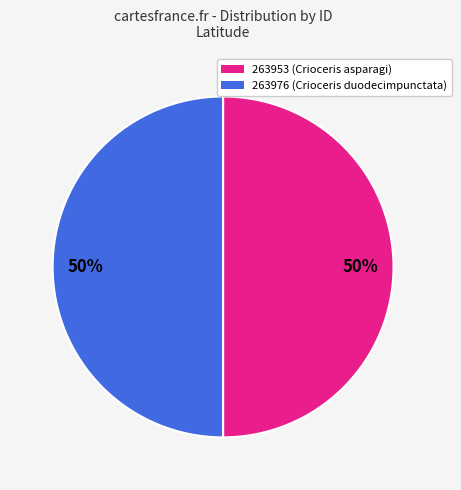

To the nearest percent, what is the average slice percentage?

50%